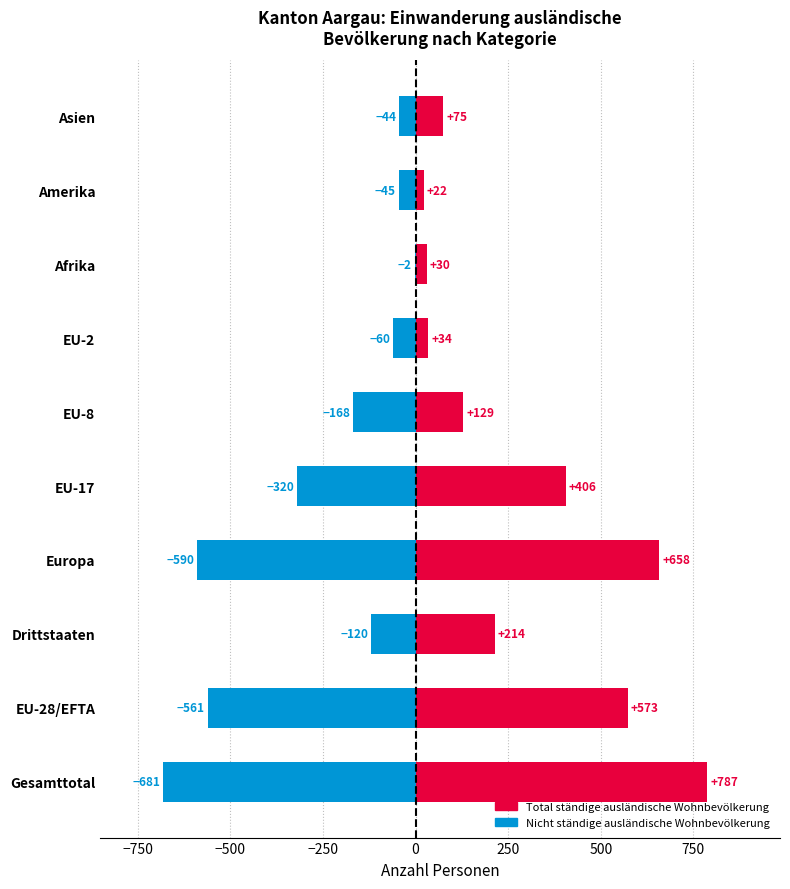

What are all the series names shown in the legend?

Total ständige ausländische Wohnbevölkerung, Nicht ständige ausländische Wohnbevölkerung